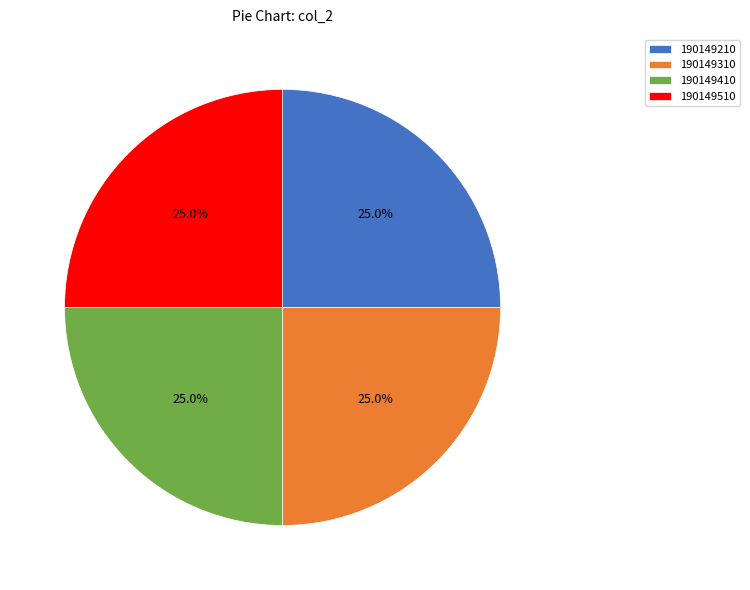

How many segments does this pie chart have?

4